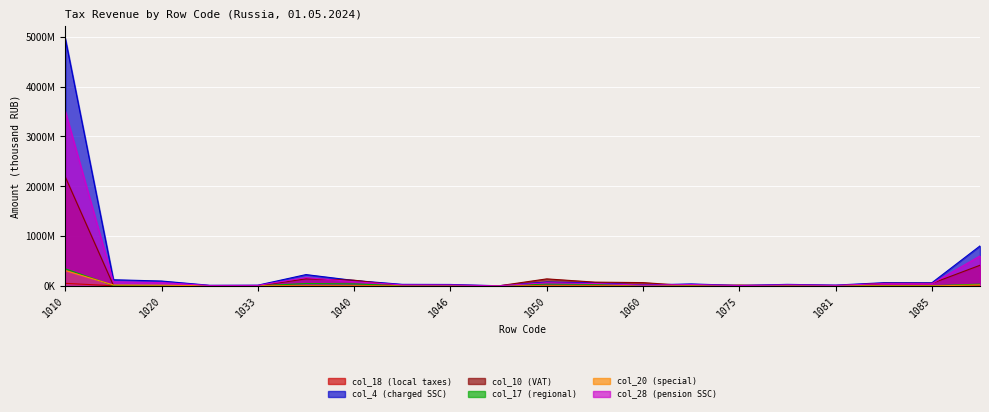

Reading left to right, what are all the values shown in this chart?

col_18 (local taxes): 50615921	1739697	1581402	108276	50019	1303358	728676	299796	293723	6073	428880	407797	21083	388399	358778	29621	157537	28543	27805	4842497
col_4 (charged SSC): 4968971084	122988471	97299918	11513696	14174857	226553849	107931357	30522557	28111017	2411540	77408800	59624303	17784497	38924681	8869478	30055203	15500158	63522627	61904494	802686052
col_10 (VAT): 2187899024	9241879	6800238	2071781	369860	140761859	114065803	0	0	0	140267648	74816293	65451355	0	15188779	0	279411	50194513	49184073	413751793
col_17 (regional): 342448161	6390210	5345222	309726	735262	47717427	40123343	2750337	2672543	77794	37373006	31783858	5589148	3495898	788425	2707473	1628551	2450353	2433709	34897682
col_20 (special): 306872910	17570968	13253702	1077028	3240238	461708	4392	1451	1471	0	2941	1715	1226	18165	2220	15945	372375	66781	47266	18210024
col_28 (pension SSC): 3509025290	81677628	65515300	7088813	9073515	166461932	82886546	19855251	17892892	1962359	63031295	47527595	15503700	27077680	6471012	20606668	11323392	44448617	43395939	601157978